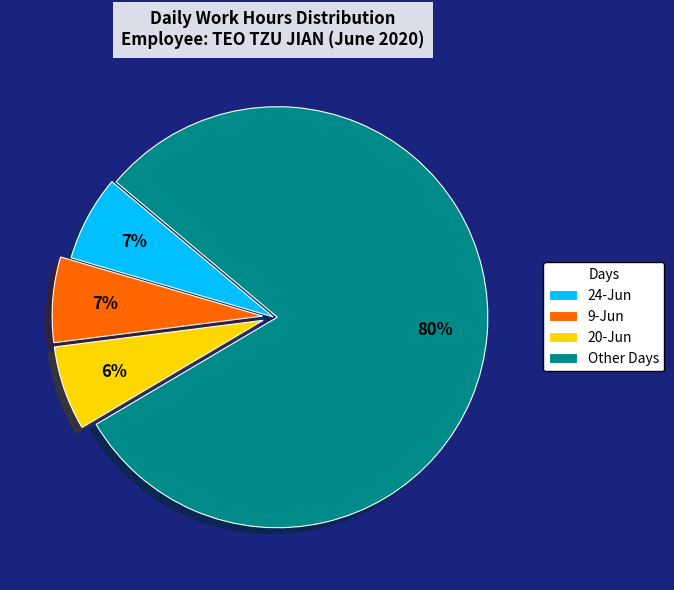

Between Other Days and 9-Jun, which is larger?

Other Days